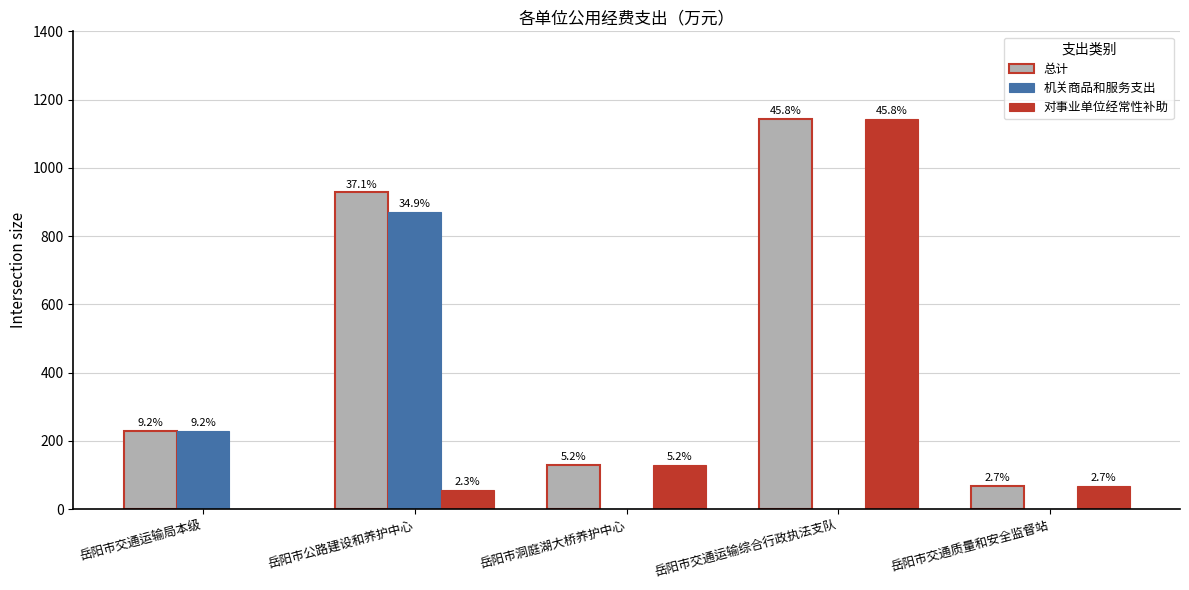

What position from the left is 岳阳市交通运输局本级?

1